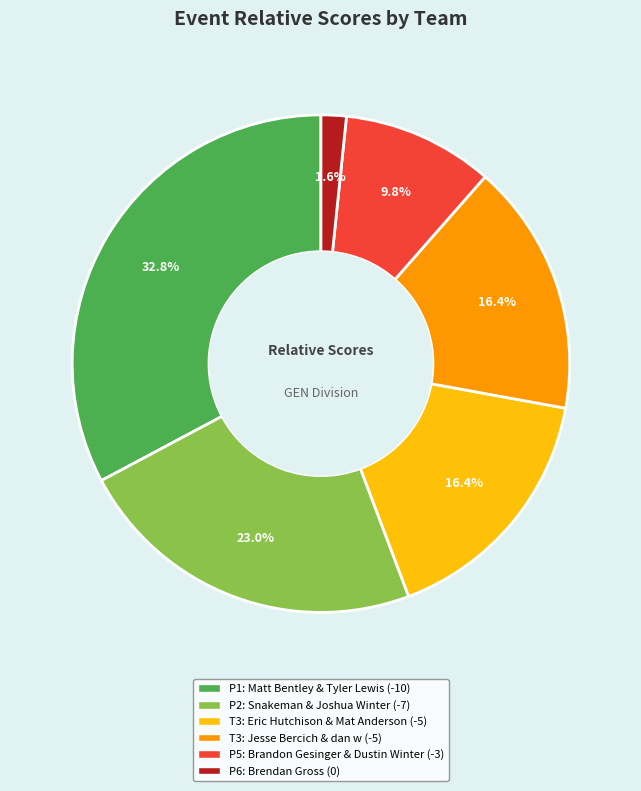

Is there any slice that represents more than half of the pie?

No